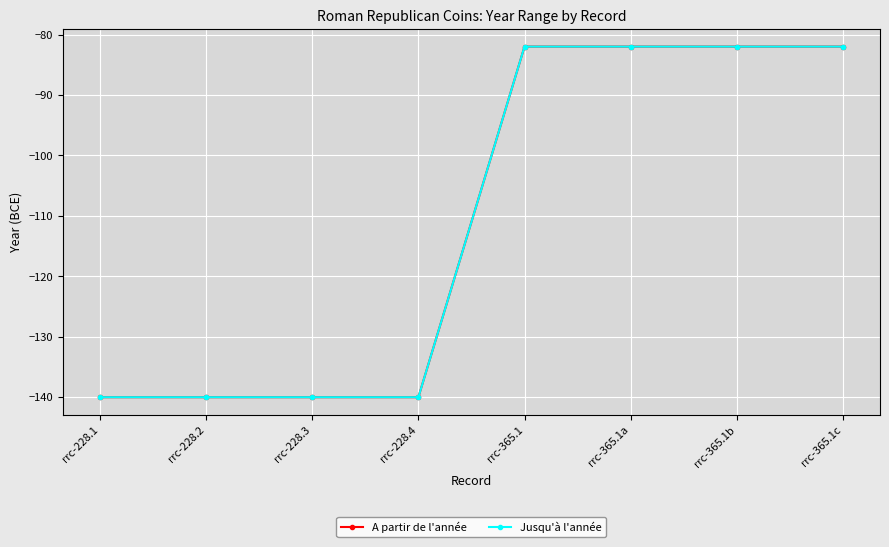

Is it true that A partir de l'année equals -139 at rrc-365.1c?

False